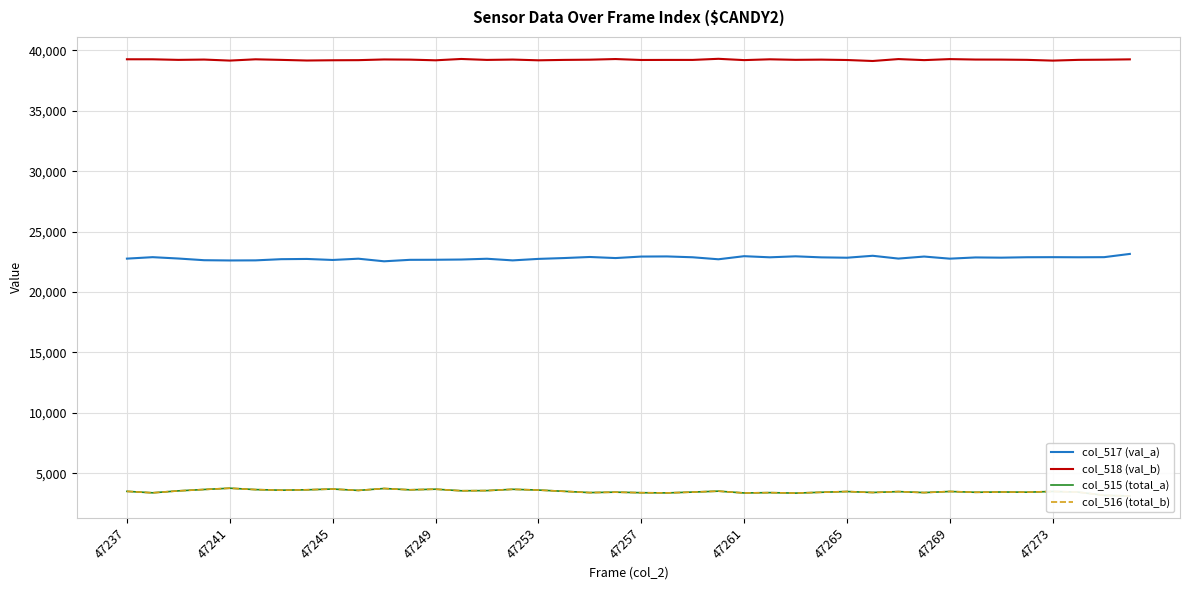

In col_515 (total_a), how many points are lower than both neighbors (excluding endpoints)?

13